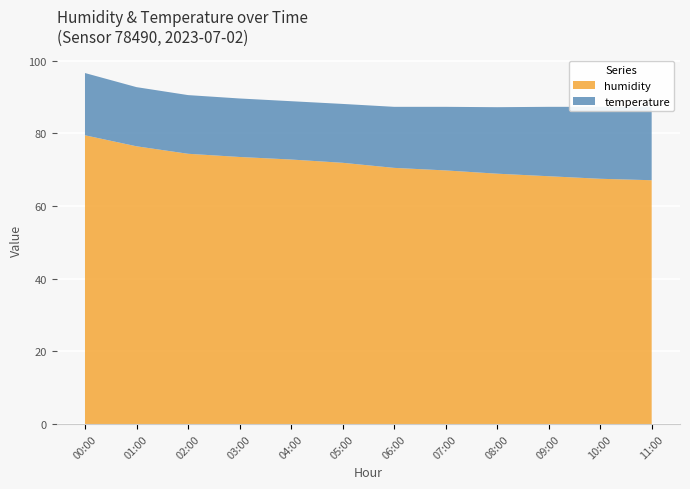

Reading left to right, what are all the values shown in this chart?

temperature: 00:00=17.1	01:00=16.3	02:00=16.1	03:00=16.1	04:00=16.1	05:00=16.2	06:00=16.8	07:00=17.5	08:00=18.3	09:00=19.1	10:00=19.8	11:00=20.2
humidity: 00:00=79.5	01:00=76.4	02:00=74.4	03:00=73.5	04:00=72.8	05:00=71.9	06:00=70.5	07:00=69.8	08:00=68.9	09:00=68.2	10:00=67.5	11:00=67.1